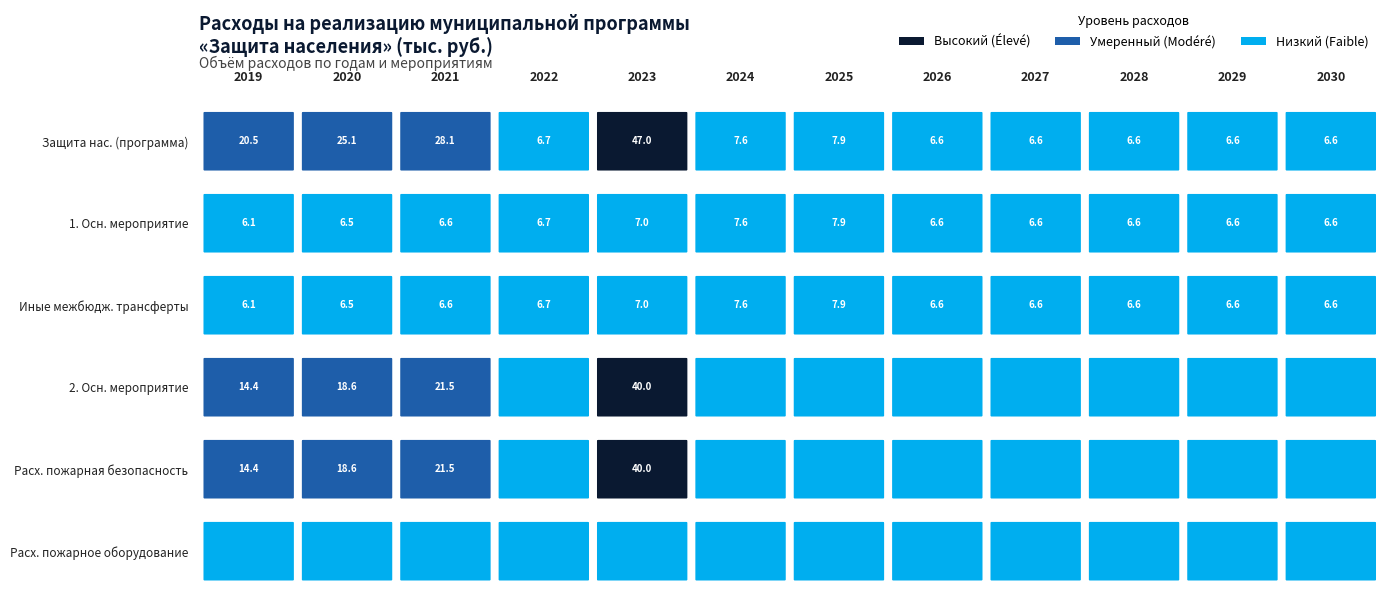

Which series has the largest total across all categories?

Защита населения (всего)